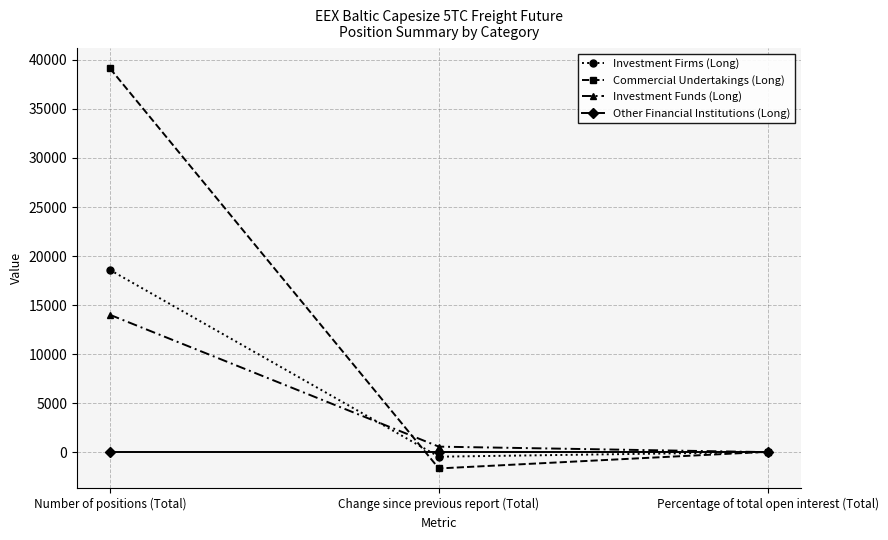

The Other Financial Institutions (Long) series shows 0.0 at Number of positions (Total). True or false?

True